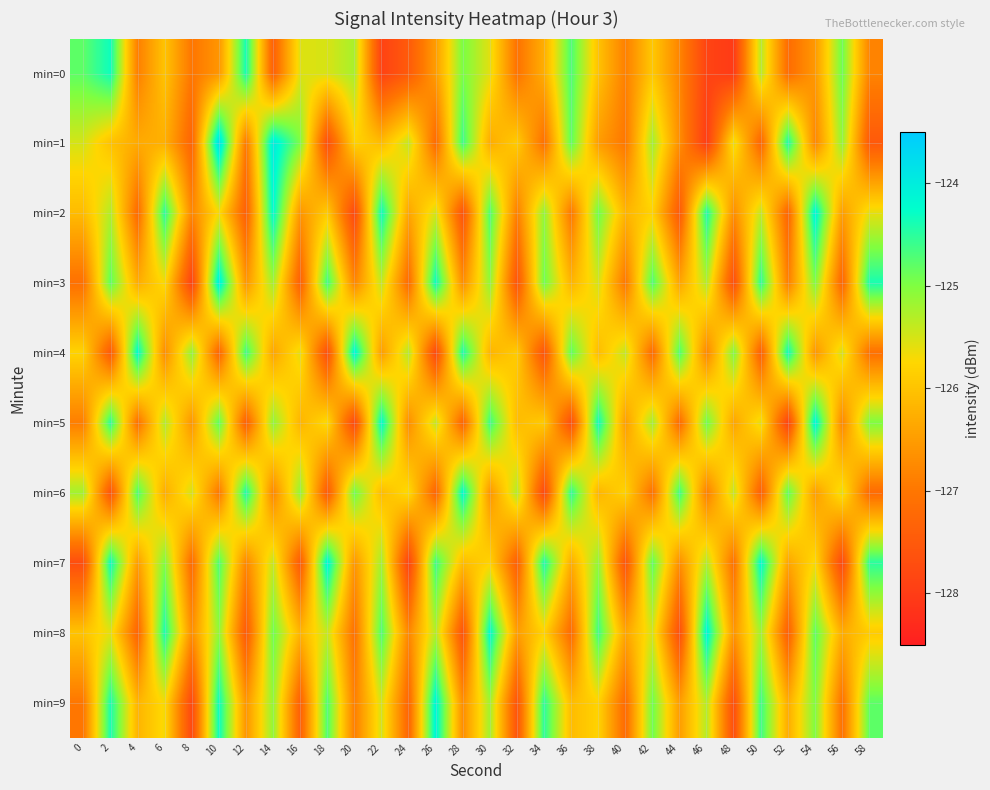

What is the difference between the highest and lowest values at 2?

3.3